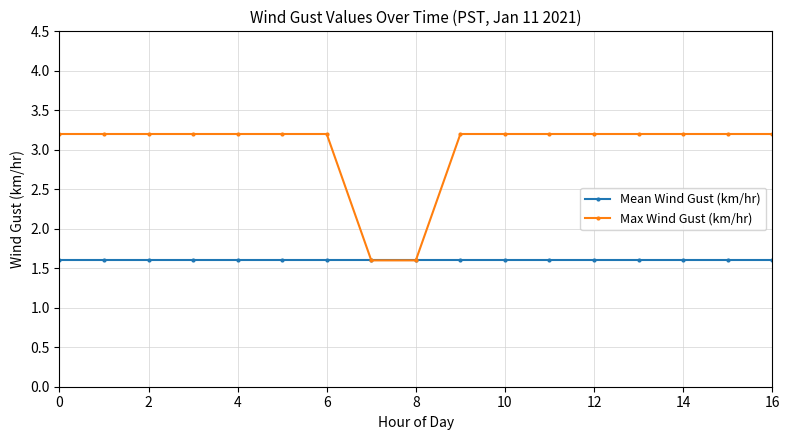

List the series in order of their overall mean, lowest first.

Mean Wind Gust (km/hr), Max Wind Gust (km/hr)